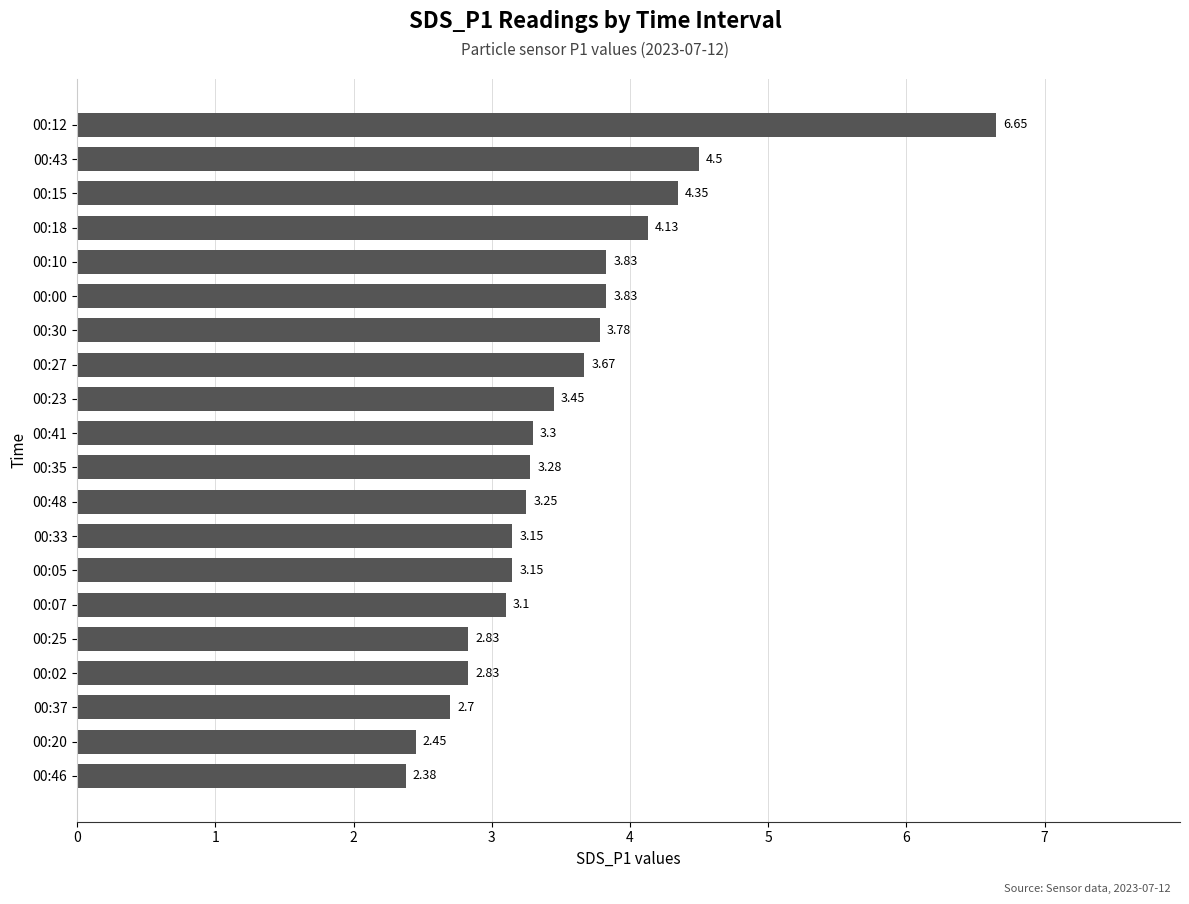

What is the sum of all values?

70.6